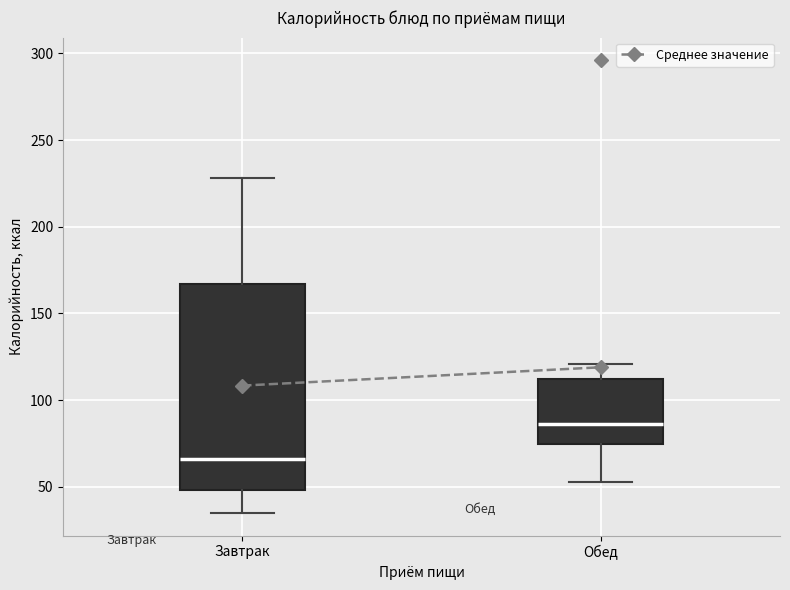

Reading left to right, read every box against the y-axis: the position of its median line, the range the box covers, and the ends of its whiskers. The values are not printed on the chart, so give them approximately, as read against the axis.

Завтрак: median 65, box 50 to 165, whiskers 35 to 230
Обед: median 85, box 75 to 115, whiskers 55 to 120